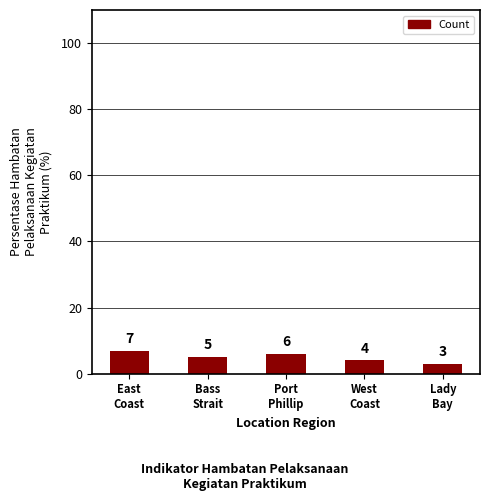

Rank the categories by value from lowest to highest.

Lady
Bay, West
Coast, Bass
Strait, Port
Phillip, East
Coast